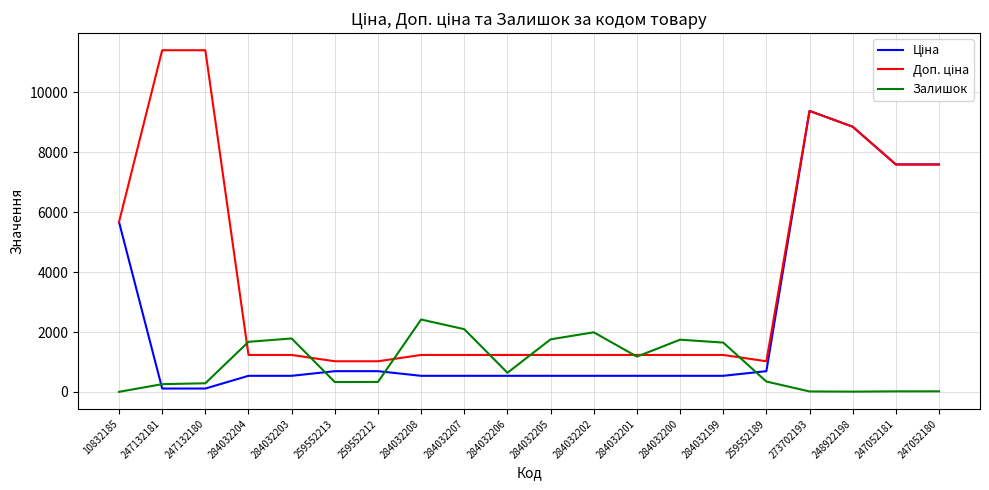

What is the spread (max minus min) of values at 259552213?

693.6